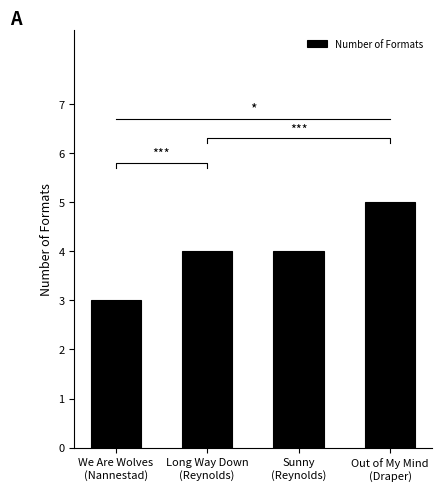

Are the bars grouped side by side (vs. stacked)?

No